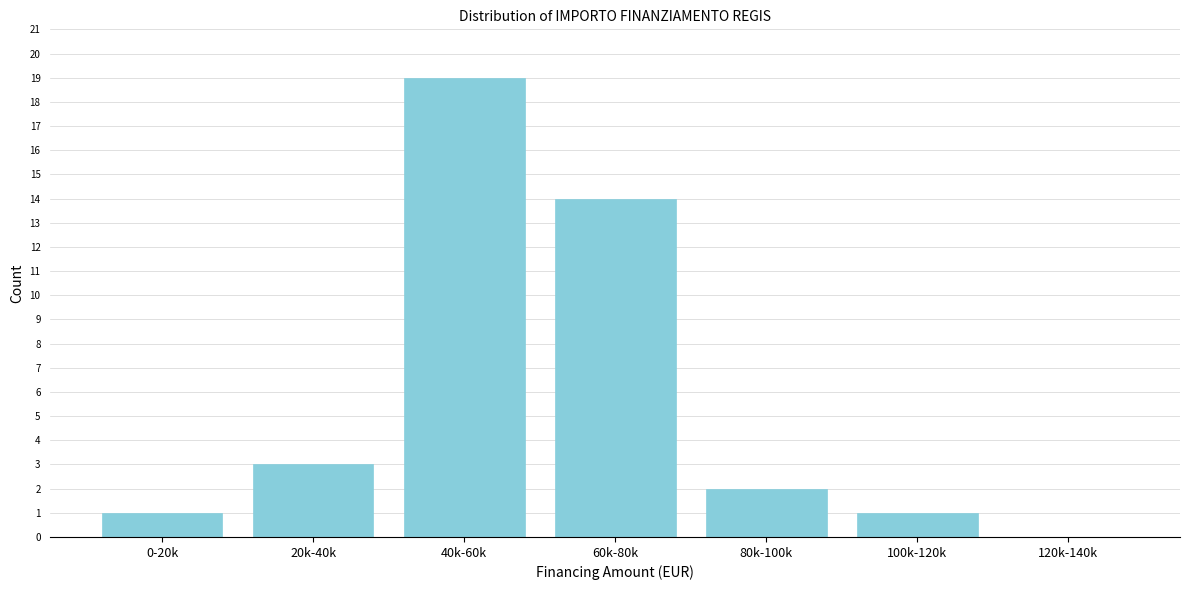

Reading left to right, extract all data points from this chart.

0-20k=1	20k-40k=3	40k-60k=19	60k-80k=14	80k-100k=2	100k-120k=1	120k-140k=0